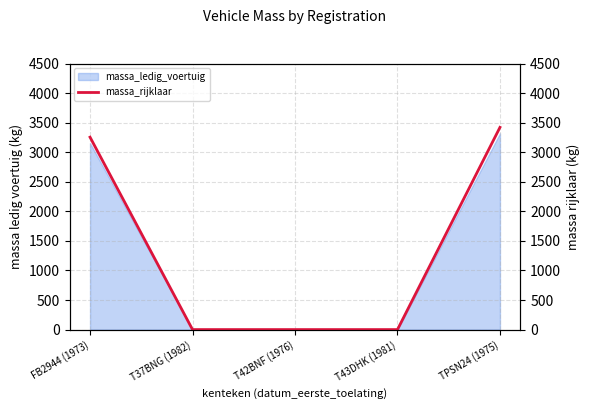

How many values are above zero?

2